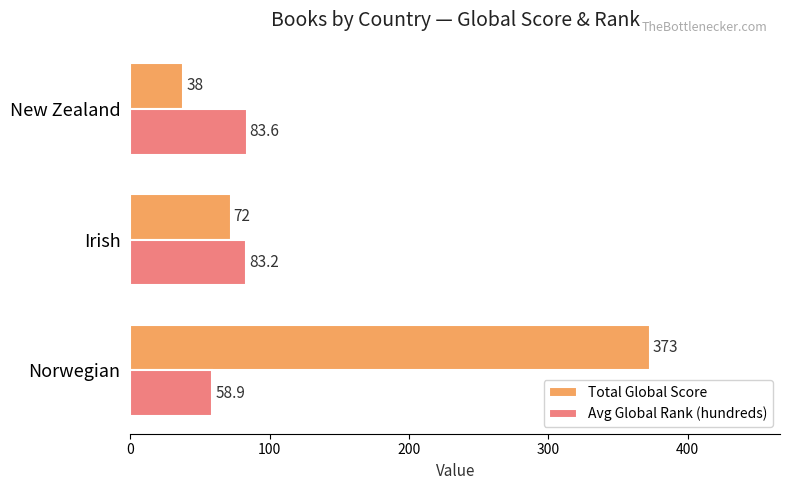

List the labels in order of Total Global Score value, smallest first.

New Zealand, Irish, Norwegian